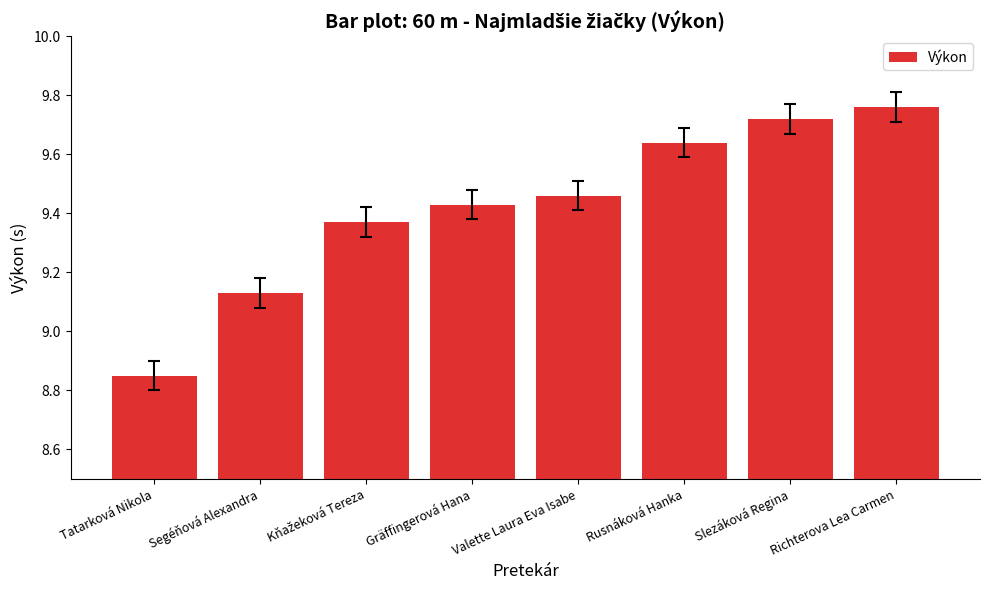

Count the number of values greater than 9.

7